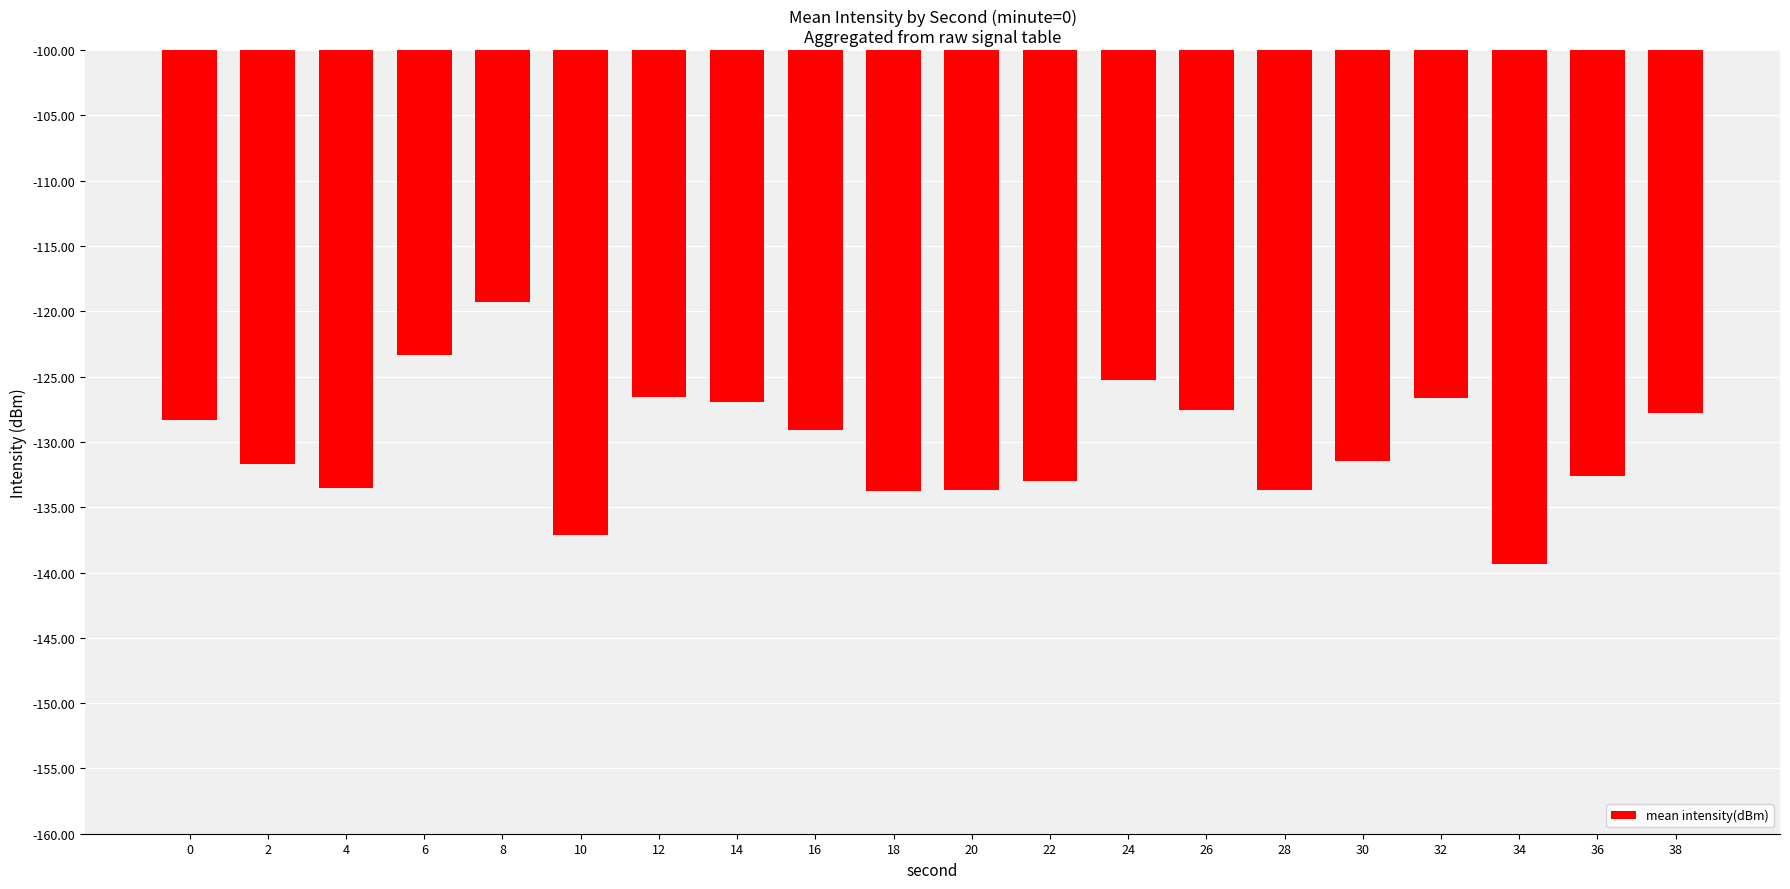

At which category does the chart reach its minimum across all series?

34